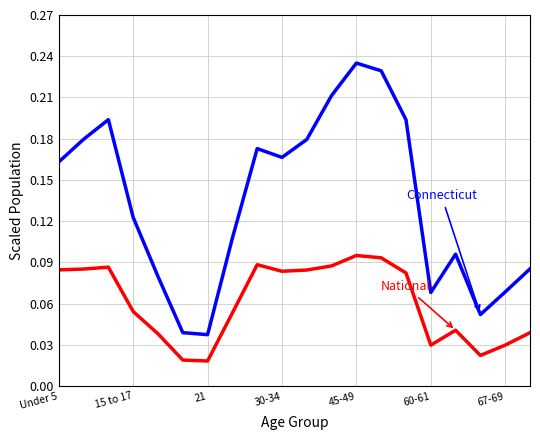

Is this an area chart (filled region under the line)?

No